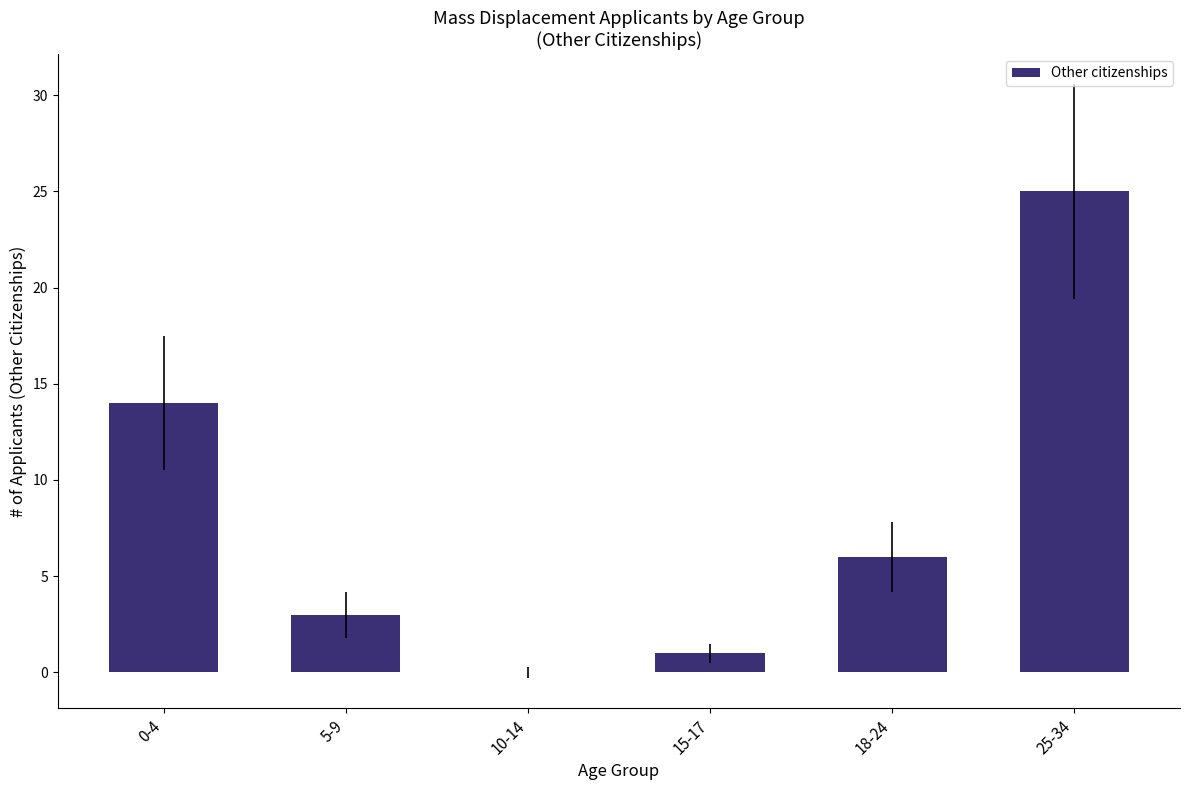

What is the sum of all values?

49